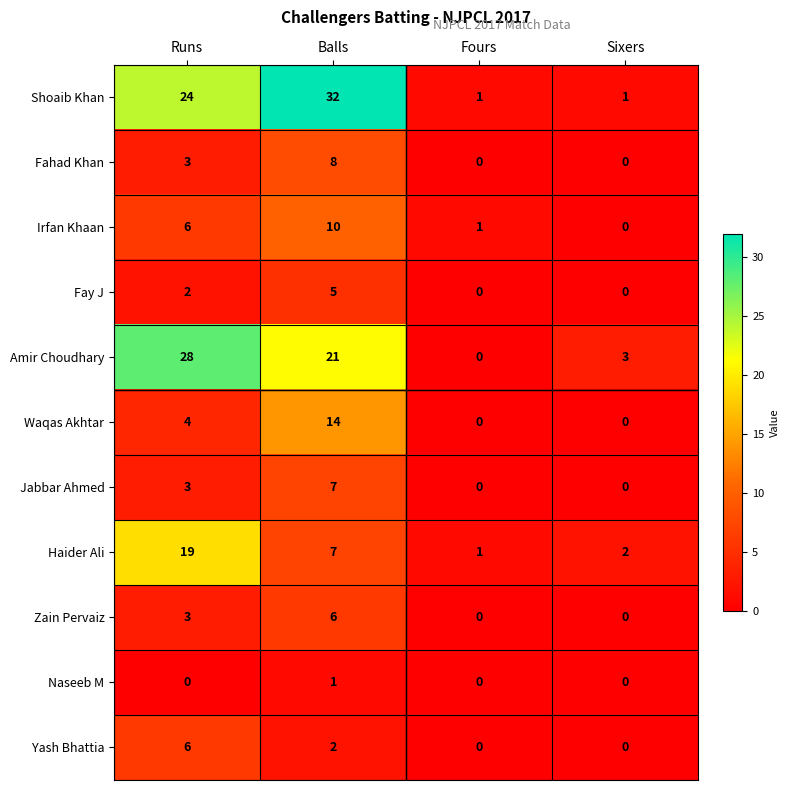

Count the Irfan Khaan values in the range 1 to 10.

3